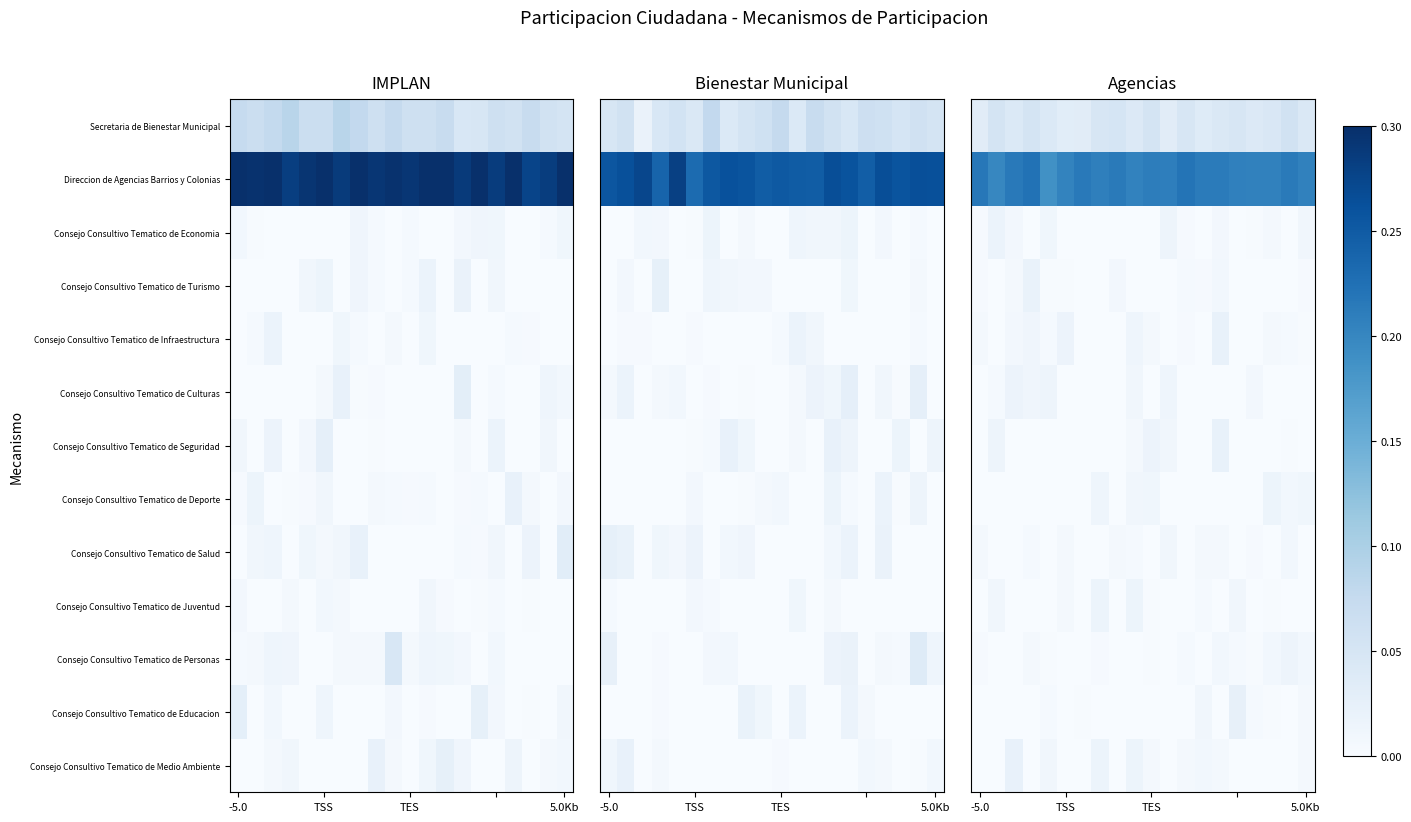

Which series has the widest spread of values?

Direccion de Agencias Barrios y Colonias